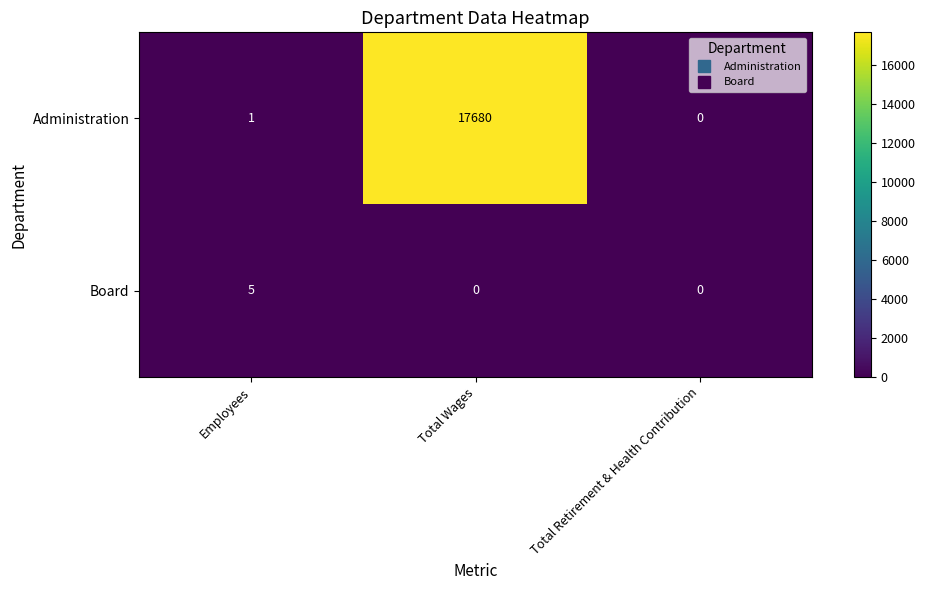

What is the sum of the Board values at Employees and Total Retirement & Health Contribution?

5